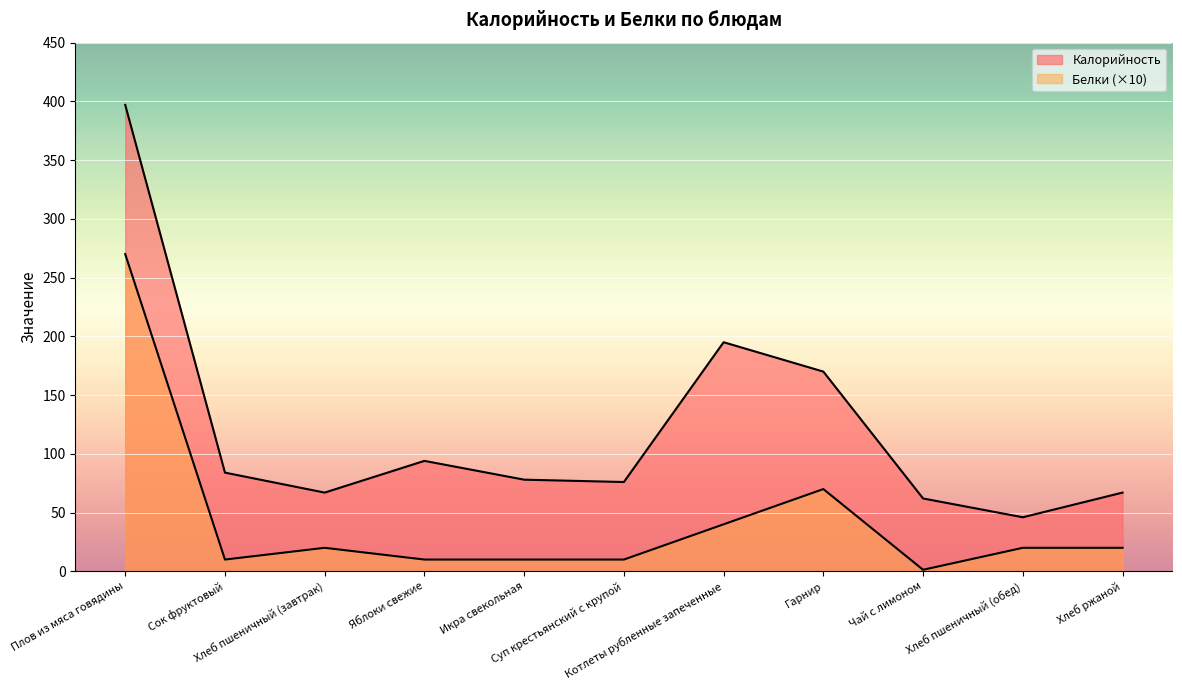

Reading right to left, transcribe all the data shown in this chart.

Калорийность: Хлеб ржаной=67.0	Хлеб пшеничный (обед)=46.0	Чай с лимоном=62.0	Гарнир=170.0	Котлеты рубленные запеченные=195.0	Суп крестьянский с крупой=76.0	Икра свекольная=78.0	Яблоки свежие=94.0	Хлеб пшеничный (завтрак)=67.0	Сок фруктовый=84.0	Плов из мяса говядины=397.0
Белки: Хлеб ржаной=20.0	Хлеб пшеничный (обед)=20.0	Чай с лимоном=1.3	Гарнир=70.0	Котлеты рубленные запеченные=40.0	Суп крестьянский с крупой=10.0	Икра свекольная=10.0	Яблоки свежие=10.0	Хлеб пшеничный (завтрак)=20.0	Сок фруктовый=10.0	Плов из мяса говядины=270.0